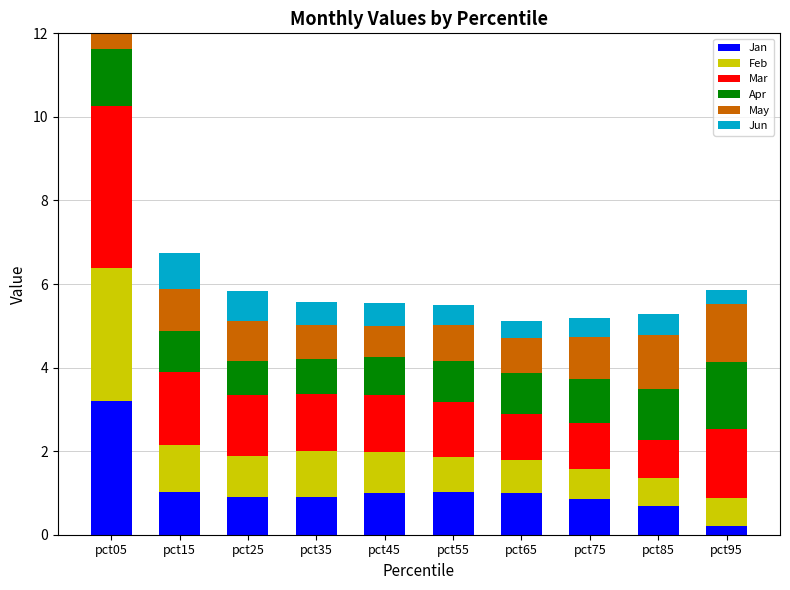

What is the average value of the Mar series?

1.6